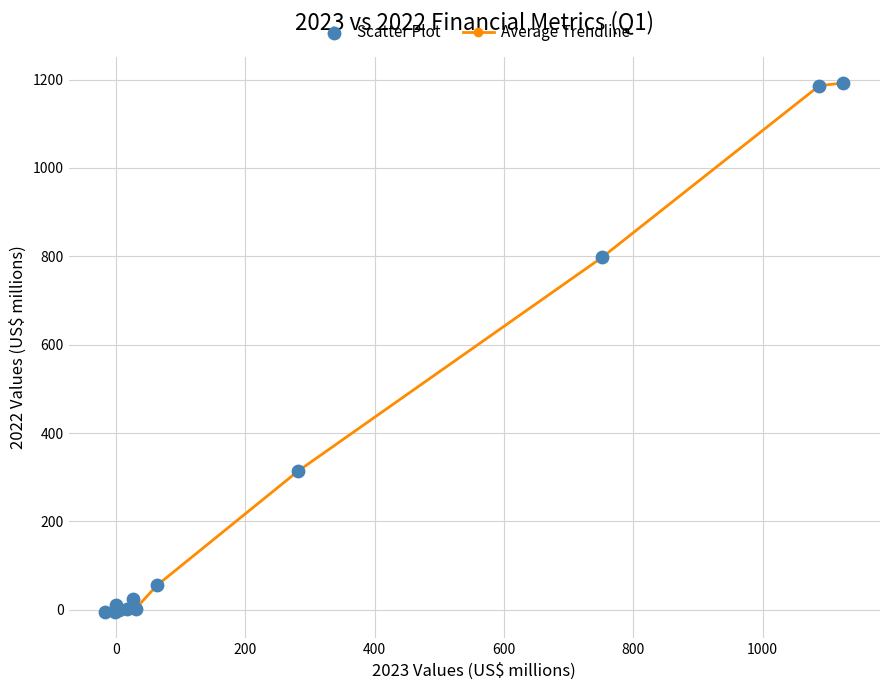

What is the maximum value shown in the chart?

1192.1